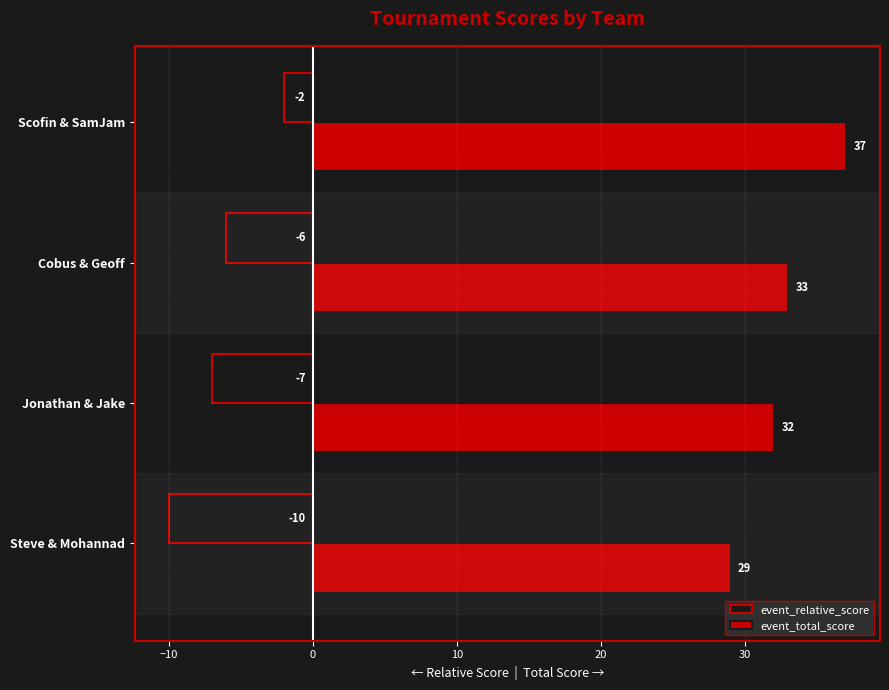

List the labels in order of event_relative_score value, smallest first.

Steve & Mohannad, Jonathan & Jake, Cobus & Geoff, Scofin & SamJam